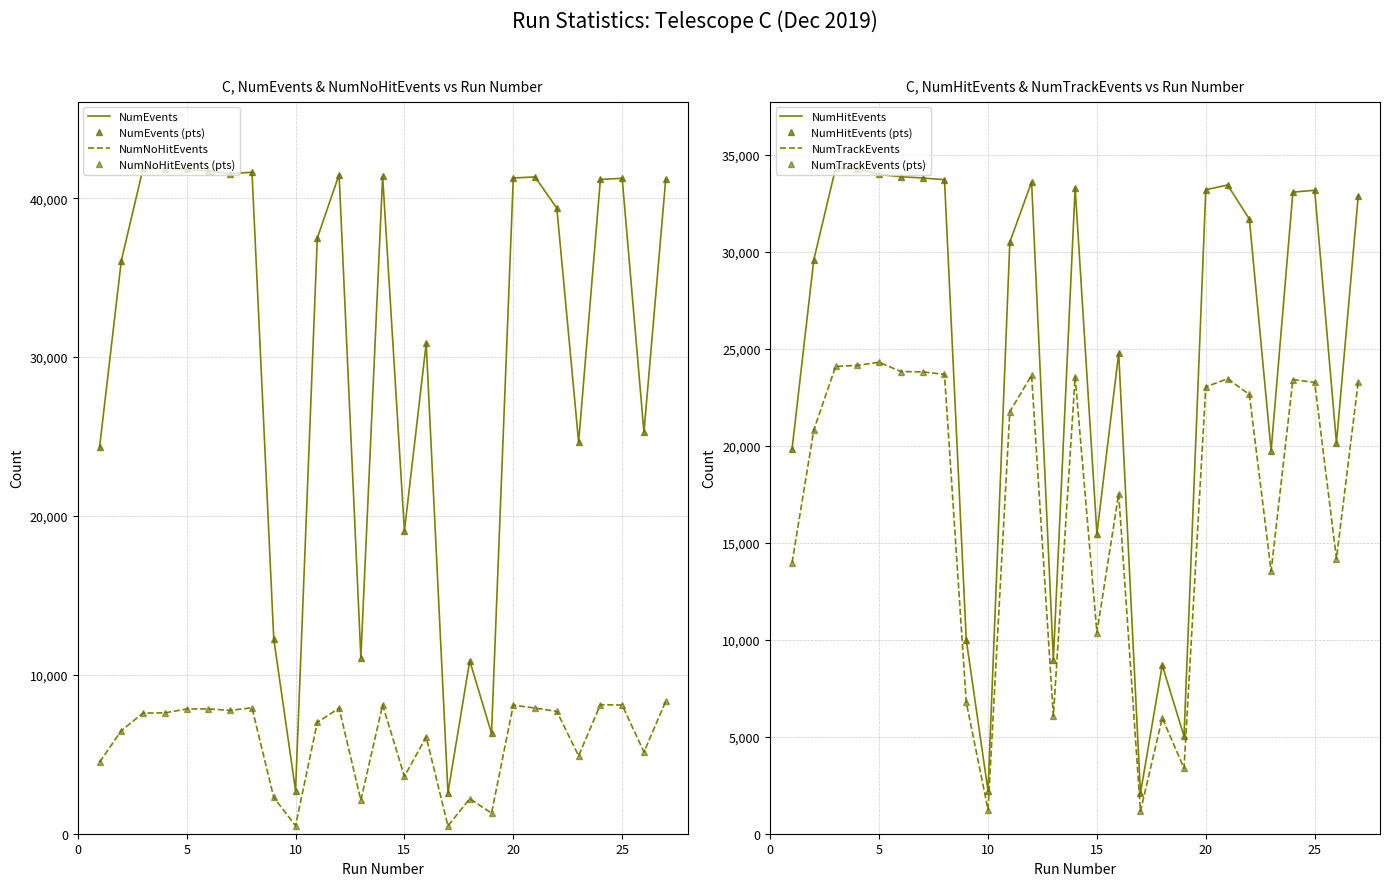

Between 13 and 20, which series saw the biggest shift?

NumEvents